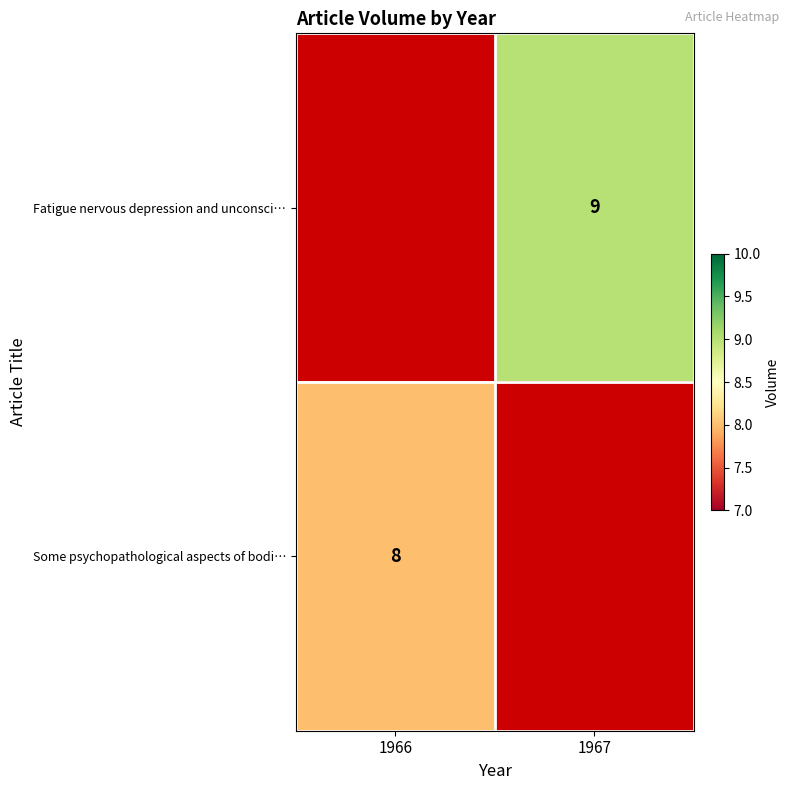

Which label corresponds to the largest value in the chart?

1967